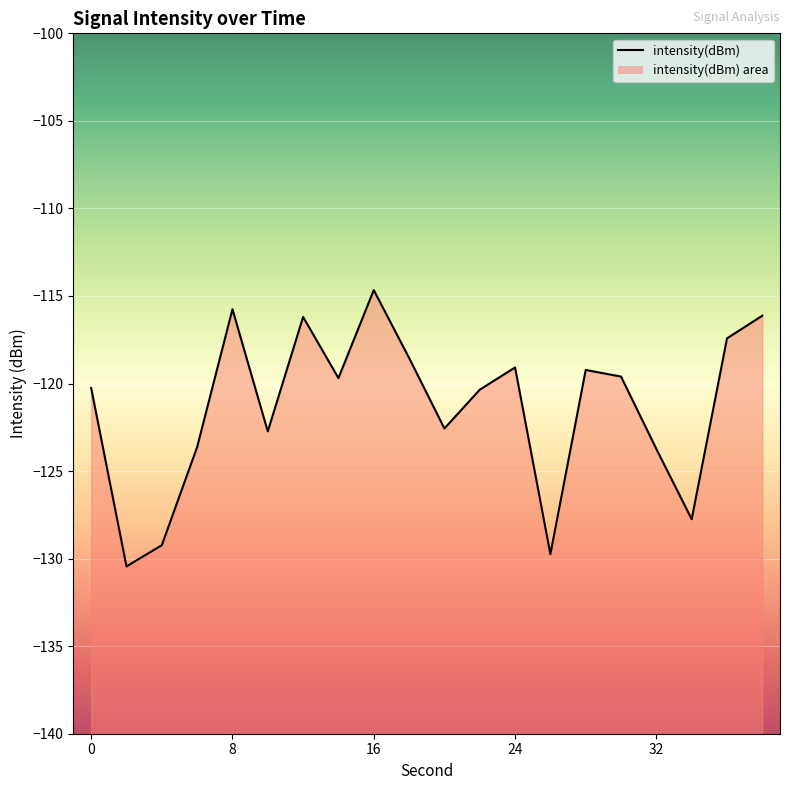

What is the minimum value shown in the chart?

-130.4